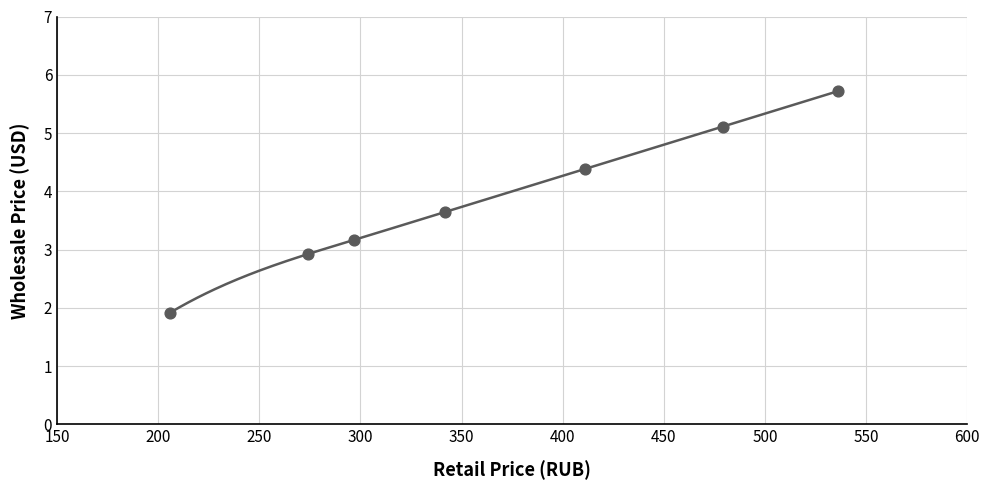

What is the average Y value?

3.8